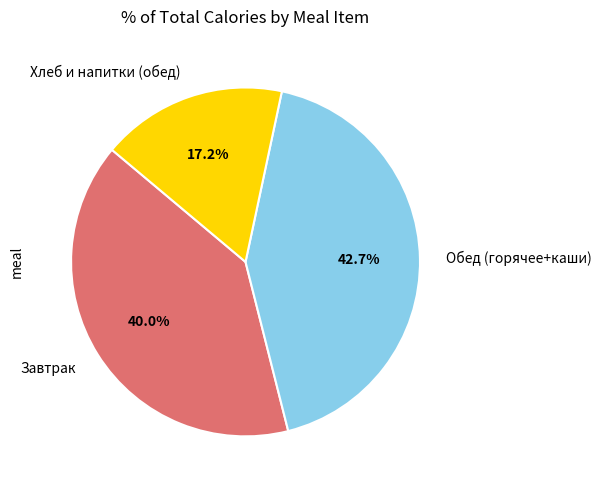

What is the ratio of the value at Завтрак to the value at Обед (горячее+каши)?

0.9